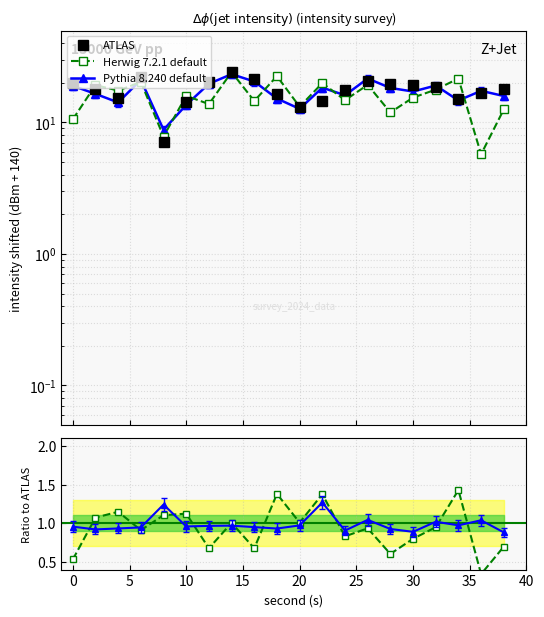

Does the chart have visible grid lines?

Yes